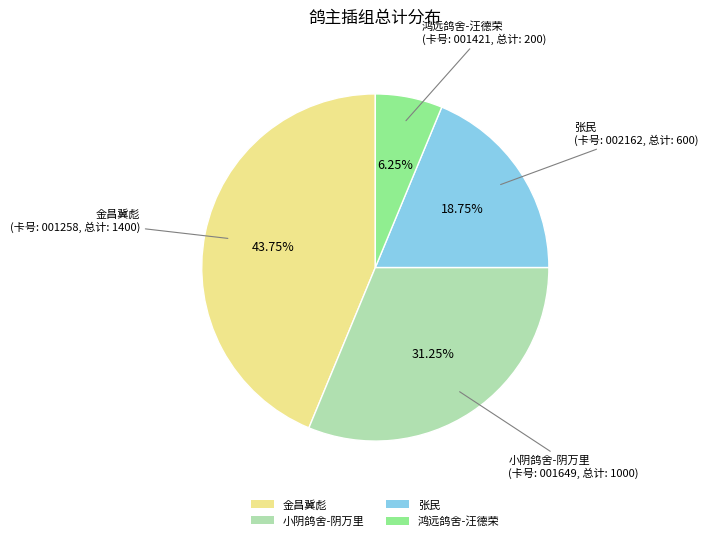

To the nearest percent, what portion does 张民 represent?

19%